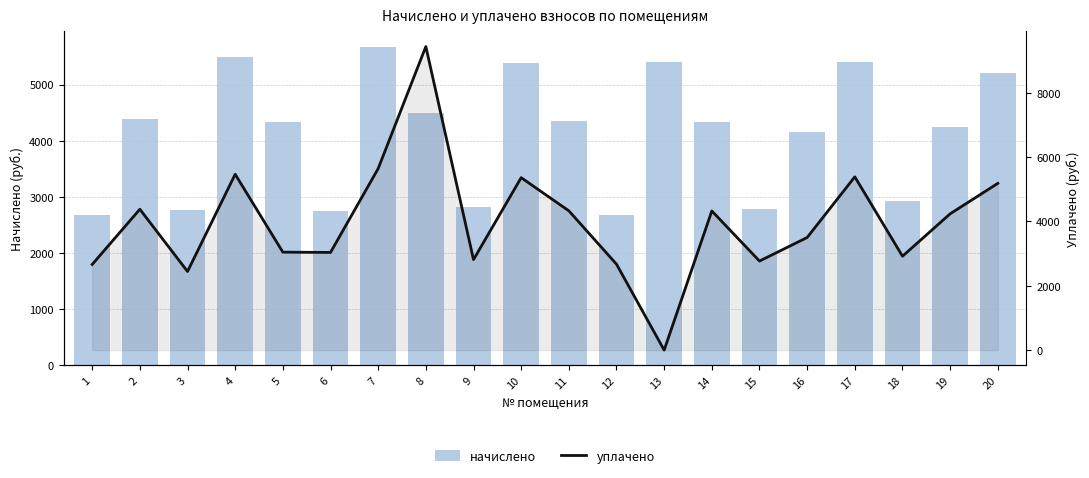

At which category does the chart reach its peak across all series?

8